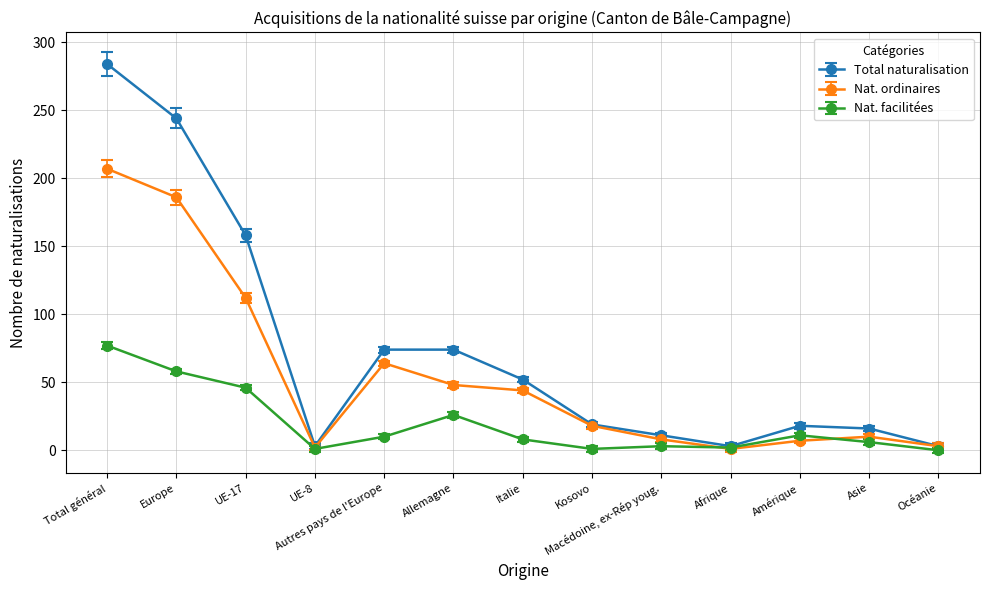

At which category does Nat. ordinaires reach its first local peak?

Autres pays de l'Europe